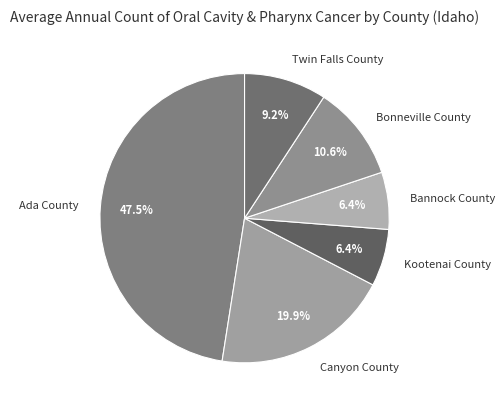

True or false: Kootenai County accounts for 21% of the total.

False